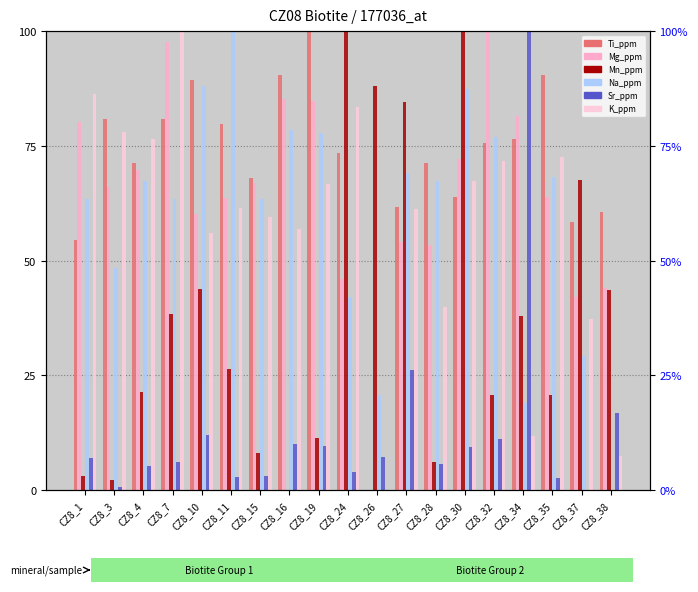

At which label does Na_ppm reach its peak?

CZ8_11